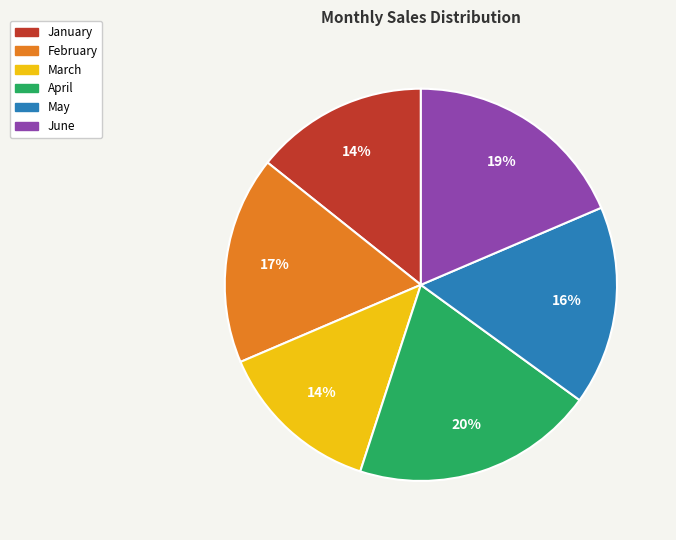

To the nearest percent, what is the average slice percentage?

17%